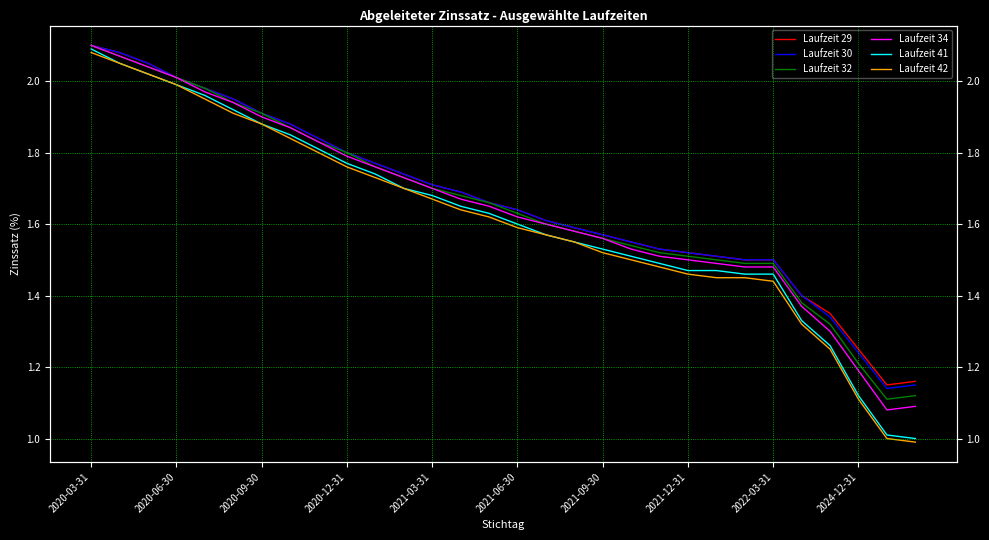

True or false: Laufzeit 41 has a value of 1.5 at 2021-12-31.

True